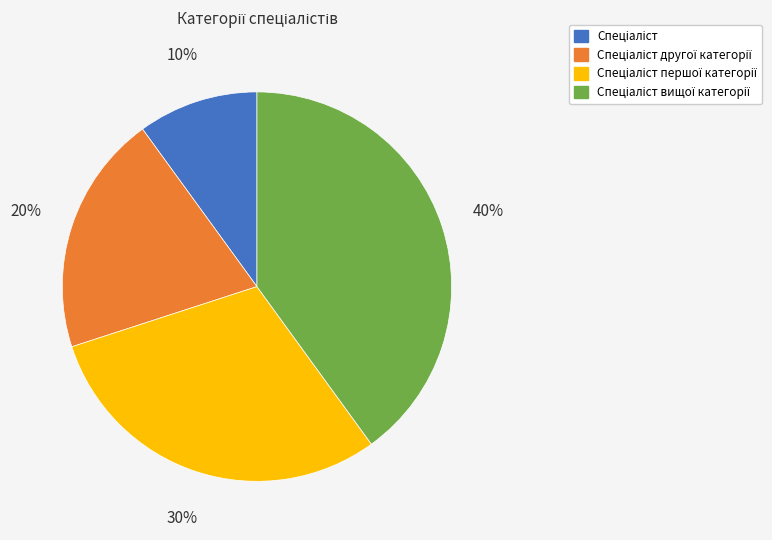

To the nearest percent, what is the average slice percentage?

25%